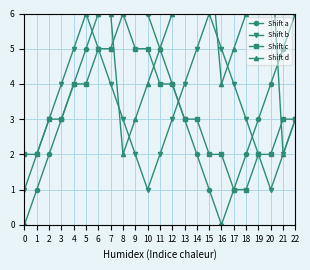

What is the lowest value of the Shift b series?

1